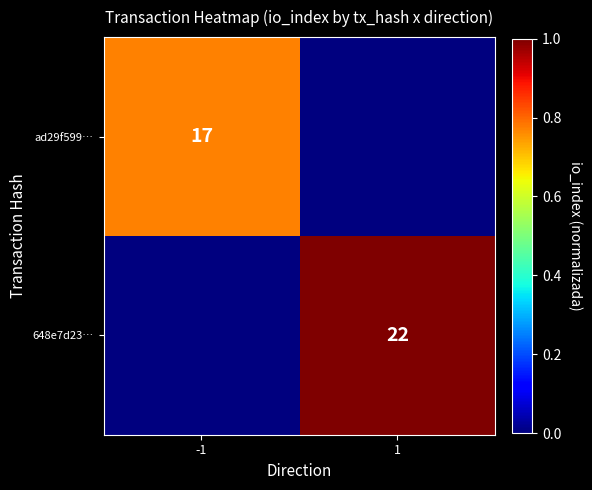

The value of 648e7d23… at 1 is 14. True or false?

False